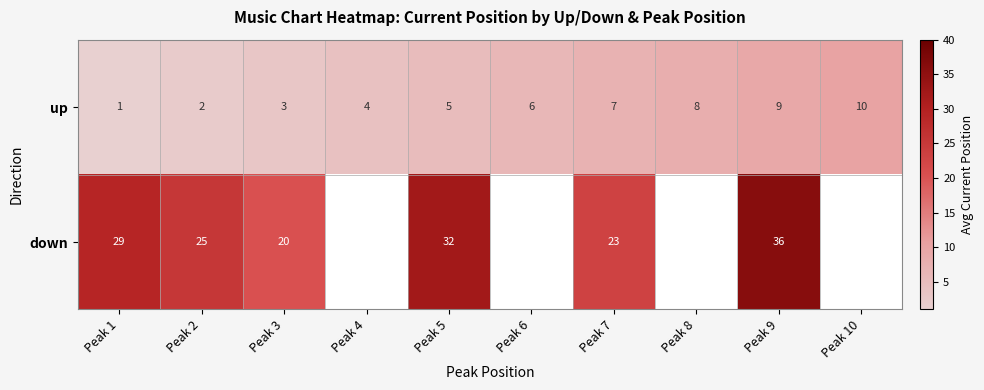

Between Peak 9 and Peak 8, which is larger?

Peak 9